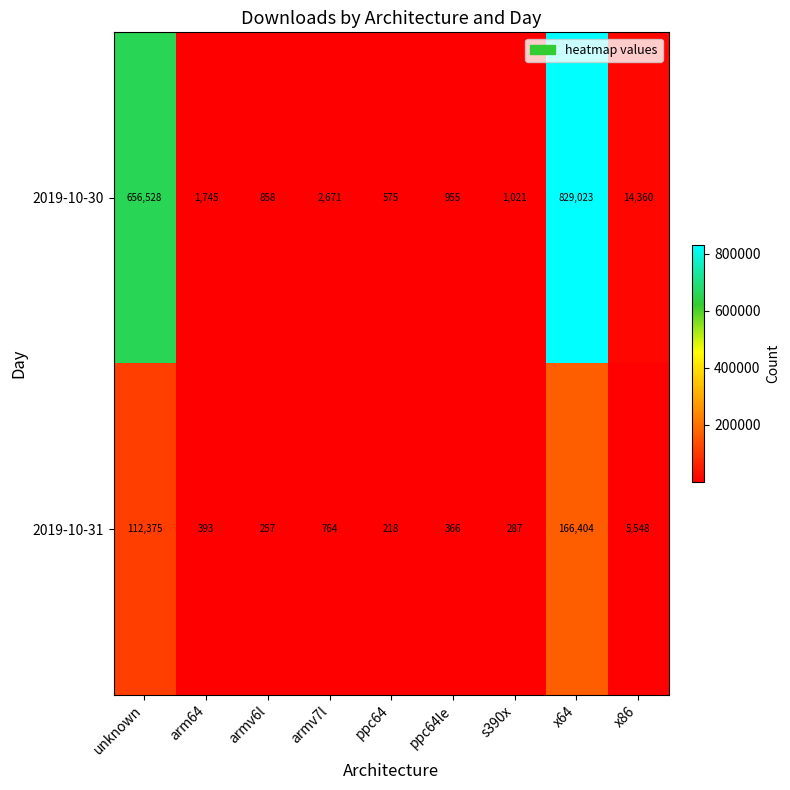

What is the greatest value displayed?

829023